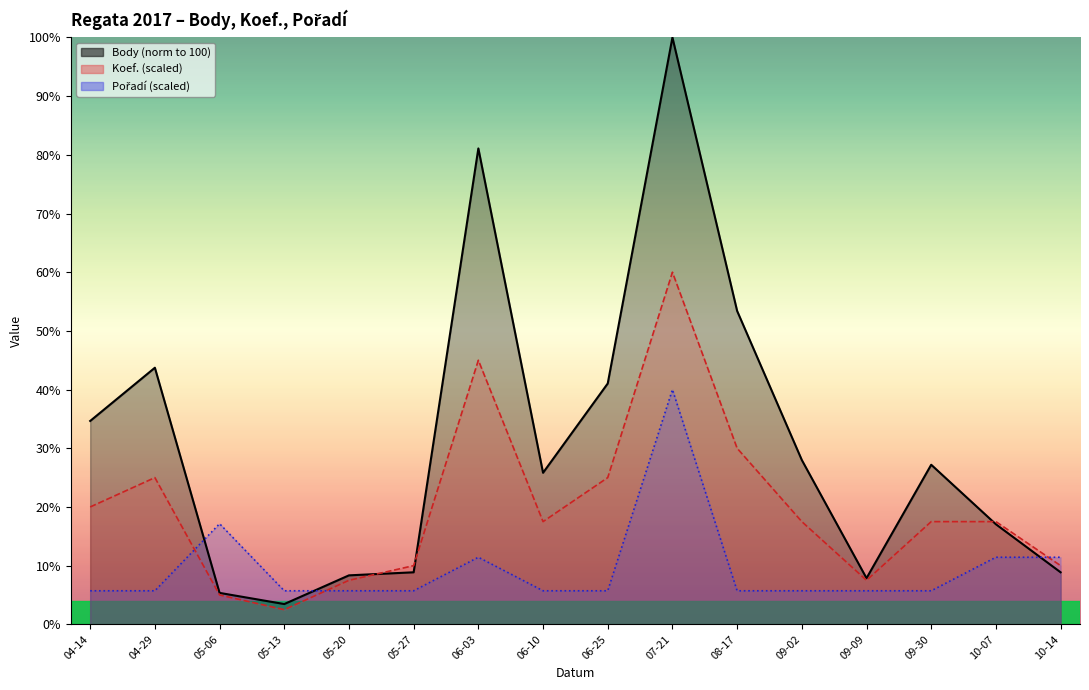

At which label does Body reach its peak?

07-21